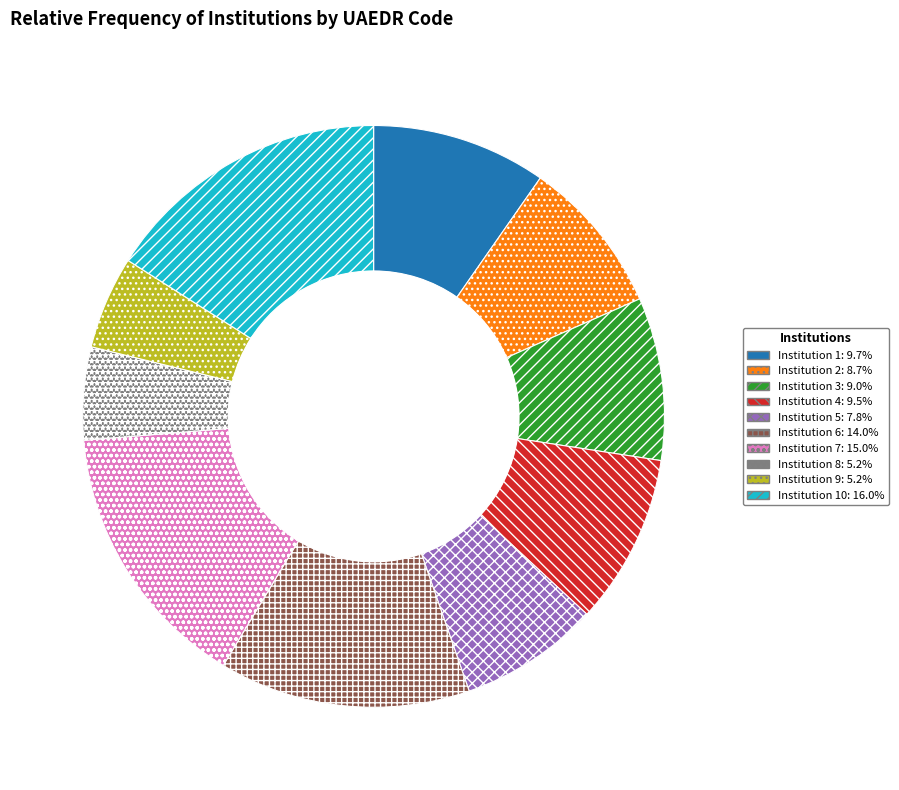

Does any single category account for the majority?

No